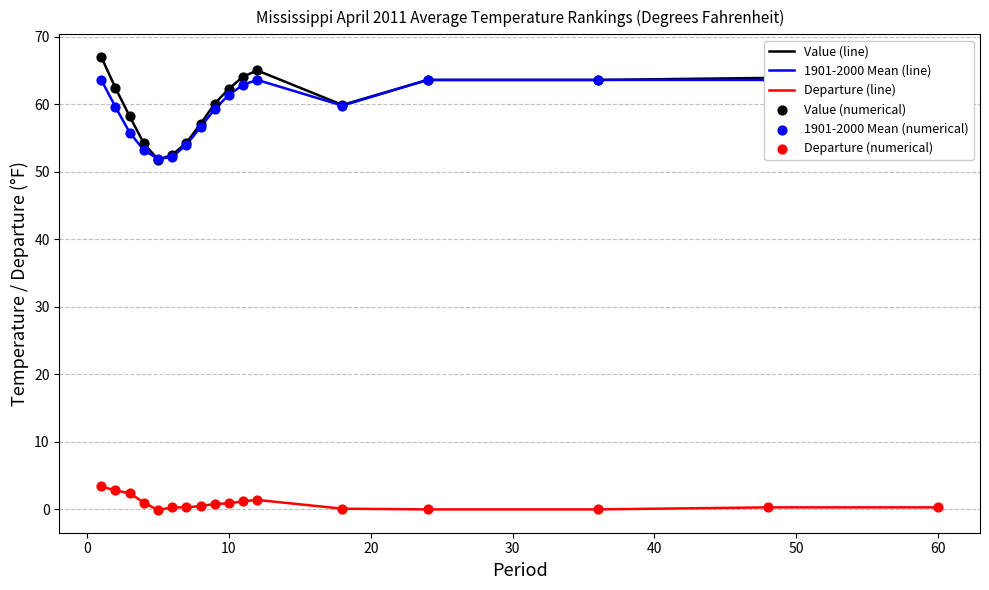

What is the total value across all series at 10?

232.8